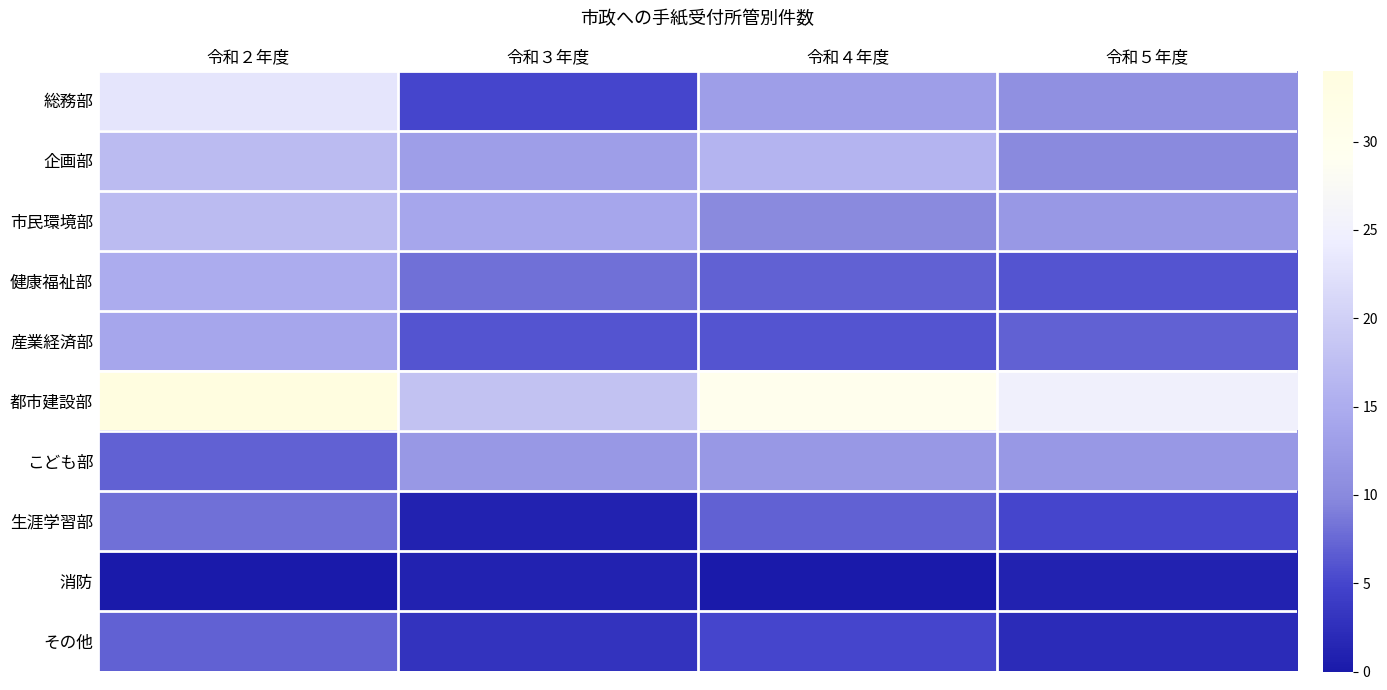

Reading left to right, what are all the values shown in this chart?

総務部: 令和２年度=23	令和３年度=5	令和４年度=13	令和５年度=11
企画部: 令和２年度=17	令和３年度=13	令和４年度=16	令和５年度=10
市民環境部: 令和２年度=17	令和３年度=14	令和４年度=10	令和５年度=12
健康福祉部: 令和２年度=15	令和３年度=8	令和４年度=7	令和５年度=6
産業経済部: 令和２年度=14	令和３年度=6	令和４年度=6	令和５年度=7
都市建設部: 令和２年度=34	令和３年度=18	令和４年度=30	令和５年度=25
こども部: 令和２年度=7	令和３年度=12	令和４年度=12	令和５年度=12
生涯学習部: 令和２年度=8	令和３年度=1	令和４年度=7	令和５年度=5
消防: 令和２年度=0	令和３年度=1	令和４年度=0	令和５年度=1
その他: 令和２年度=7	令和３年度=3	令和４年度=5	令和５年度=2